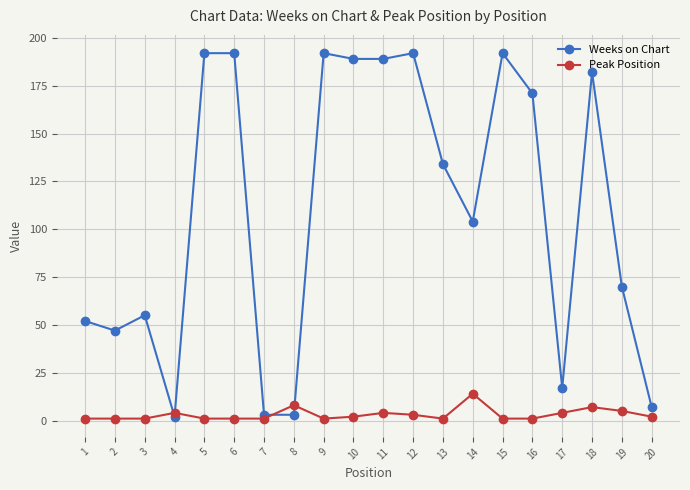

How many data points in Peak Position are less than 2?

10